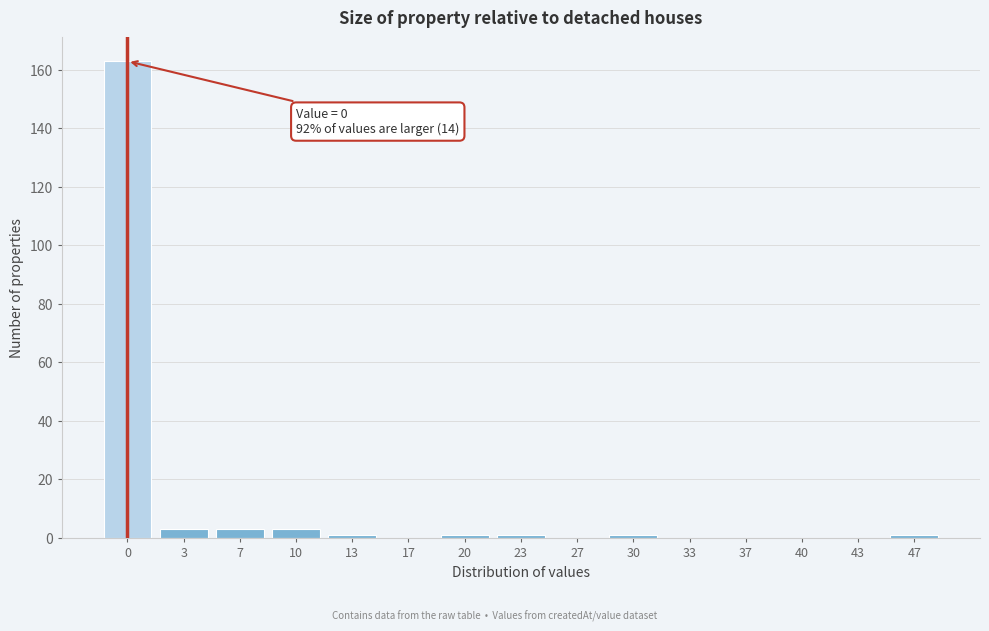

Reading right to left, list all the values displayed in this chart.

47=1	43=0	40=0	37=0	33=0	30=1	27=0	23=1	20=1	17=0	13=1	10=3	7=3	3=3	0=163